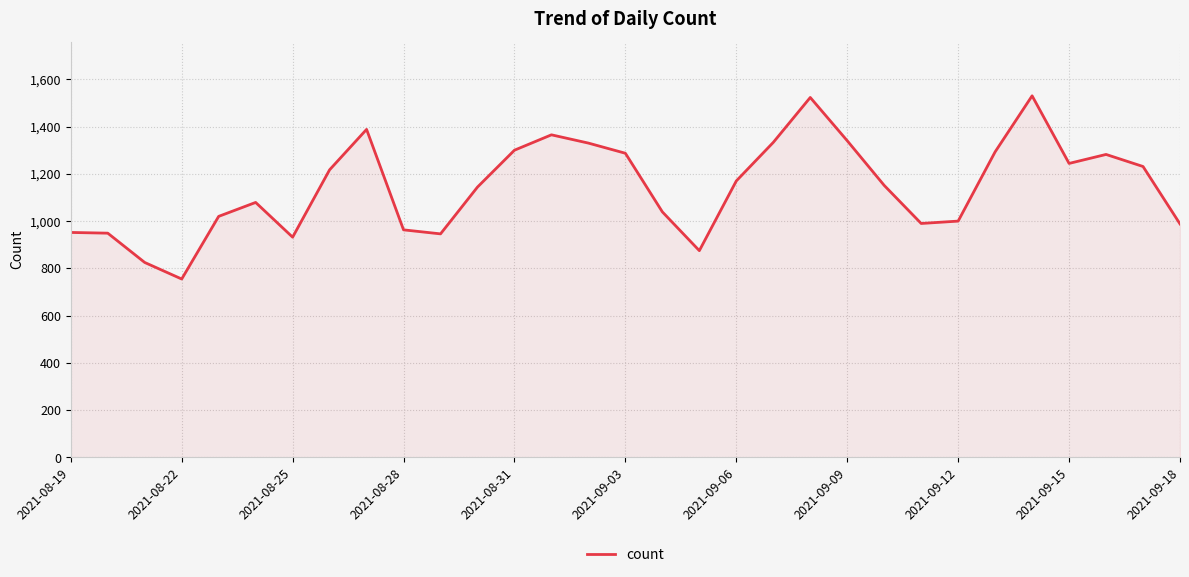

What is the difference between the maximum and minimum values?

775